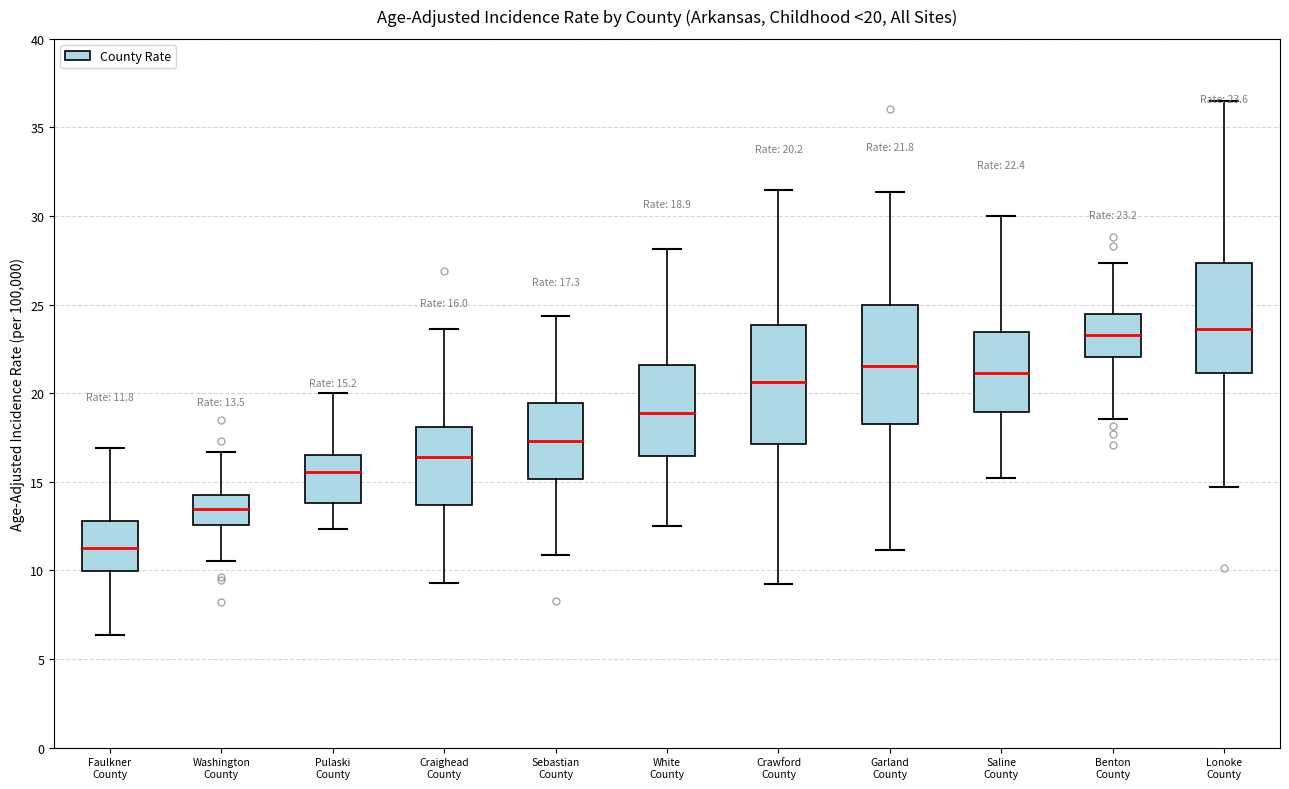

Which box has the lowest median line?

Faulkner County